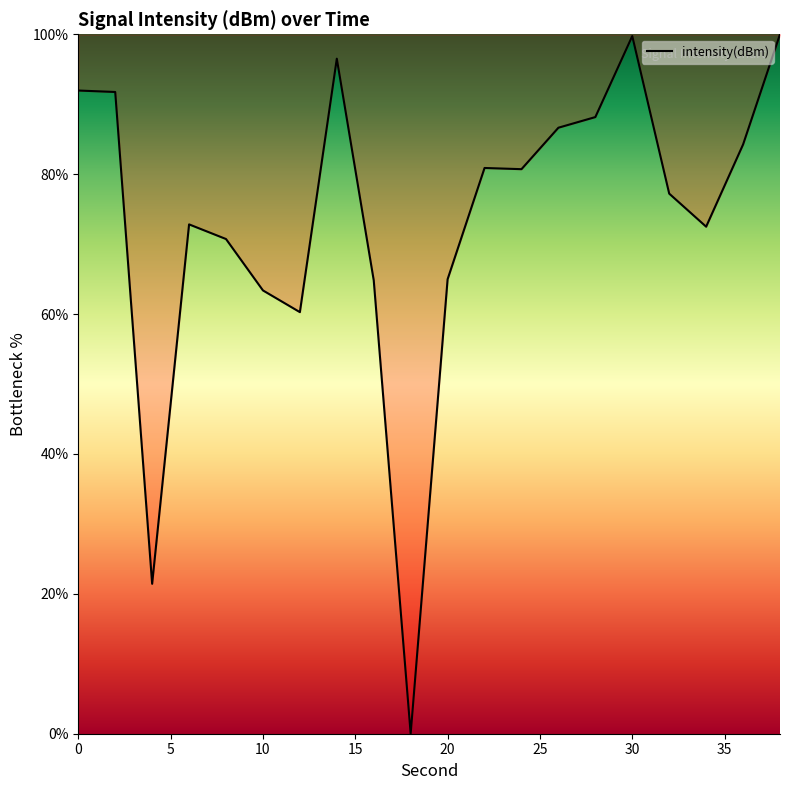

What is the greatest value displayed?

100.0